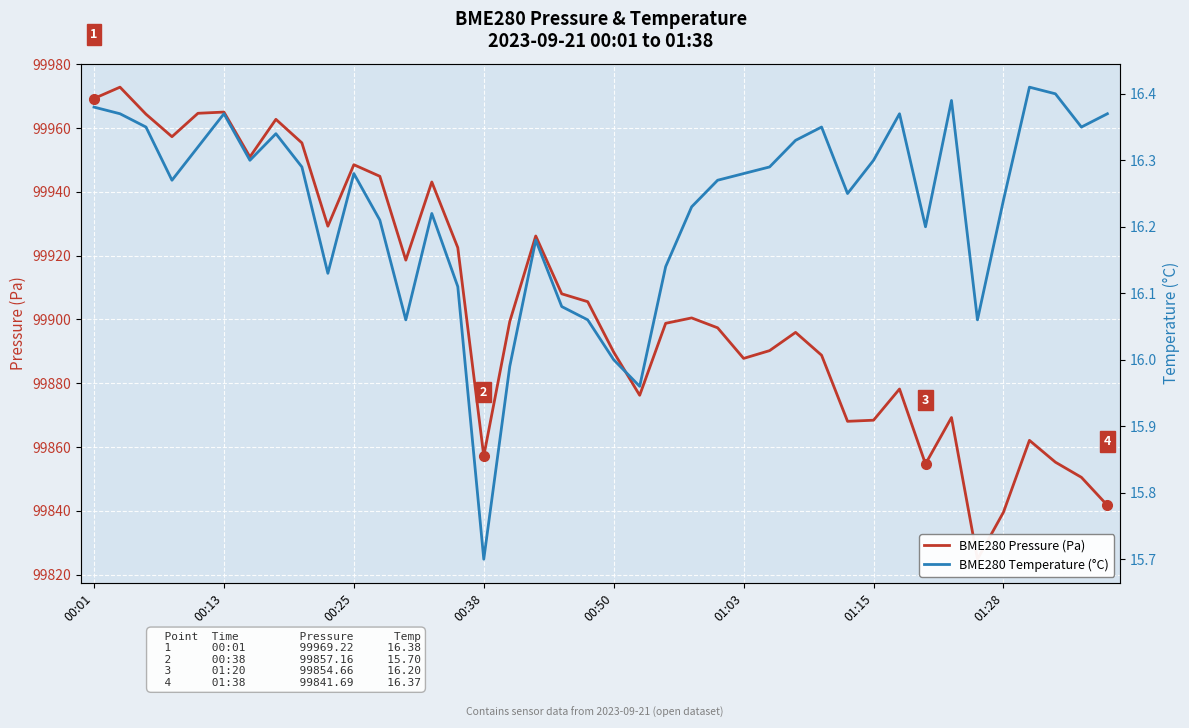

How many series are shown in this chart?

2